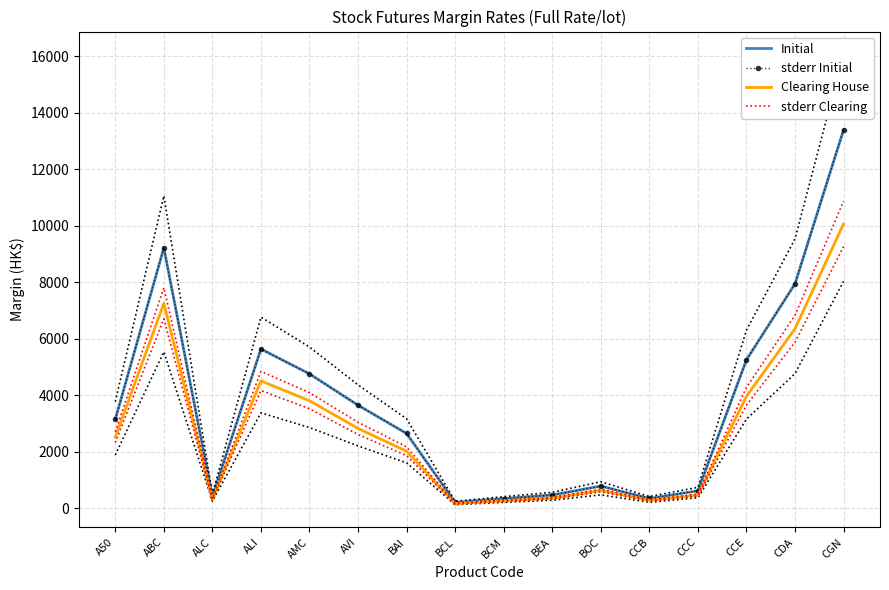

Reading left to right, what are all the values shown in this chart?

Initial: 3140.0	9210.0	410.0	5630.0	4750.0	3640.0	2640.0	200.0	336.0	464.0	778.0	340.0	612.0	5250.0	7940.0	13390.0
stderr Initial: 3140.0	9210.0	410.0	5630.0	4750.0	3640.0	2640.0	200.0	336.0	464.0	778.0	340.0	612.0	5250.0	7940.0	13390.0
Clearing House: 2510.0	7250.0	308.0	4500.0	3800.0	2820.0	2010.0	160.0	260.0	353.0	623.0	272.0	460.0	3960.0	6350.0	10060.0
stderr Clearing: 2699.0	7802.0	332.6	4839.0	4085.0	3036.0	2166.0	172.0	280.1	380.9	669.5	292.4	496.6	4275.0	6827.0	10864.0